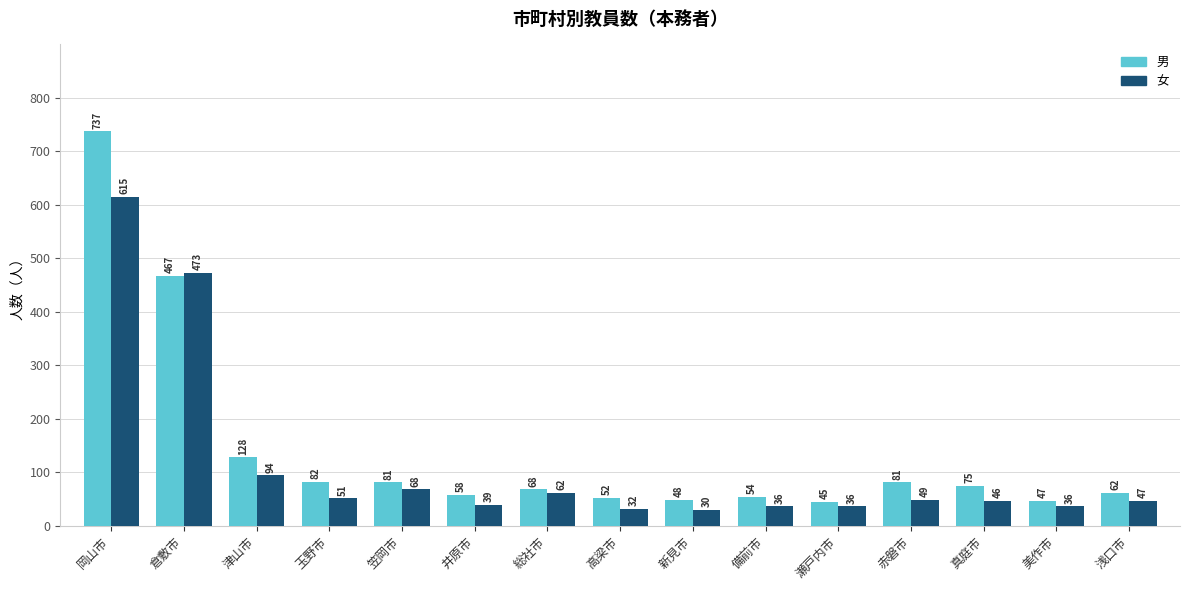

What is the label of the 15th bar from the left?

浅口市